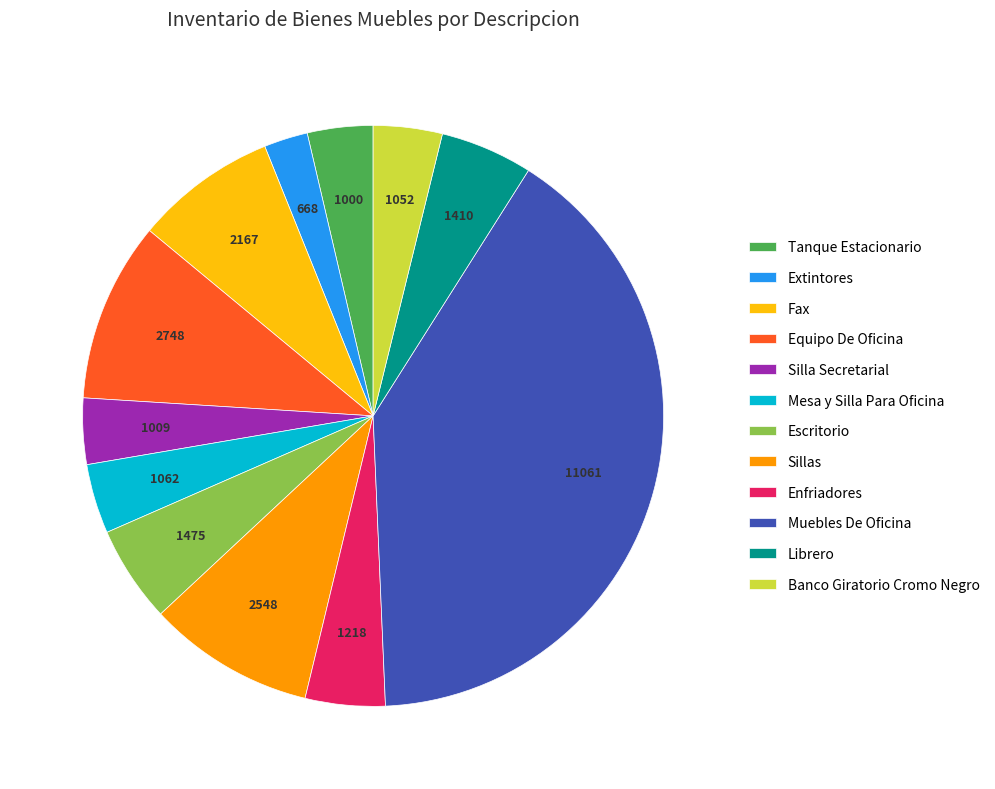

Between Silla Secretarial and Fax, which is larger?

Fax